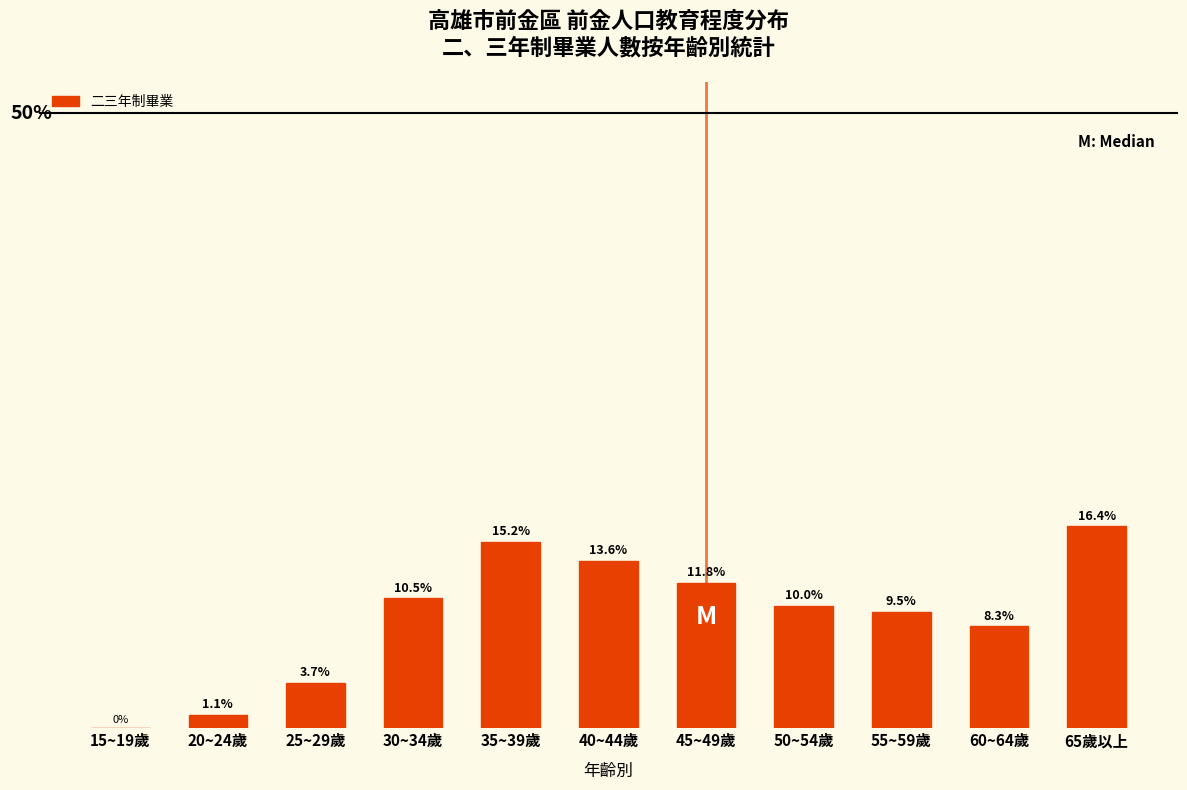

Which label corresponds to the largest value in the chart?

65歲以上